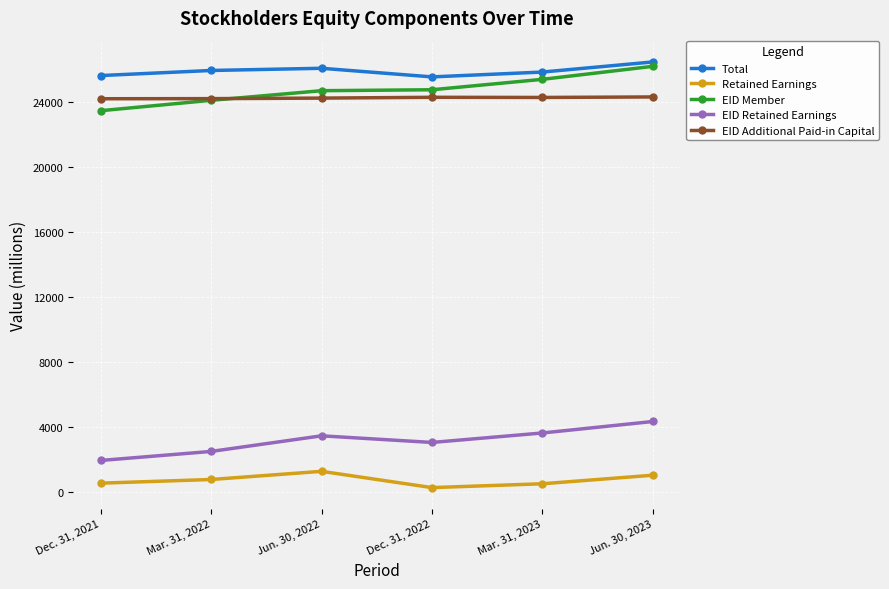

Which series has the largest total across all categories?

Total